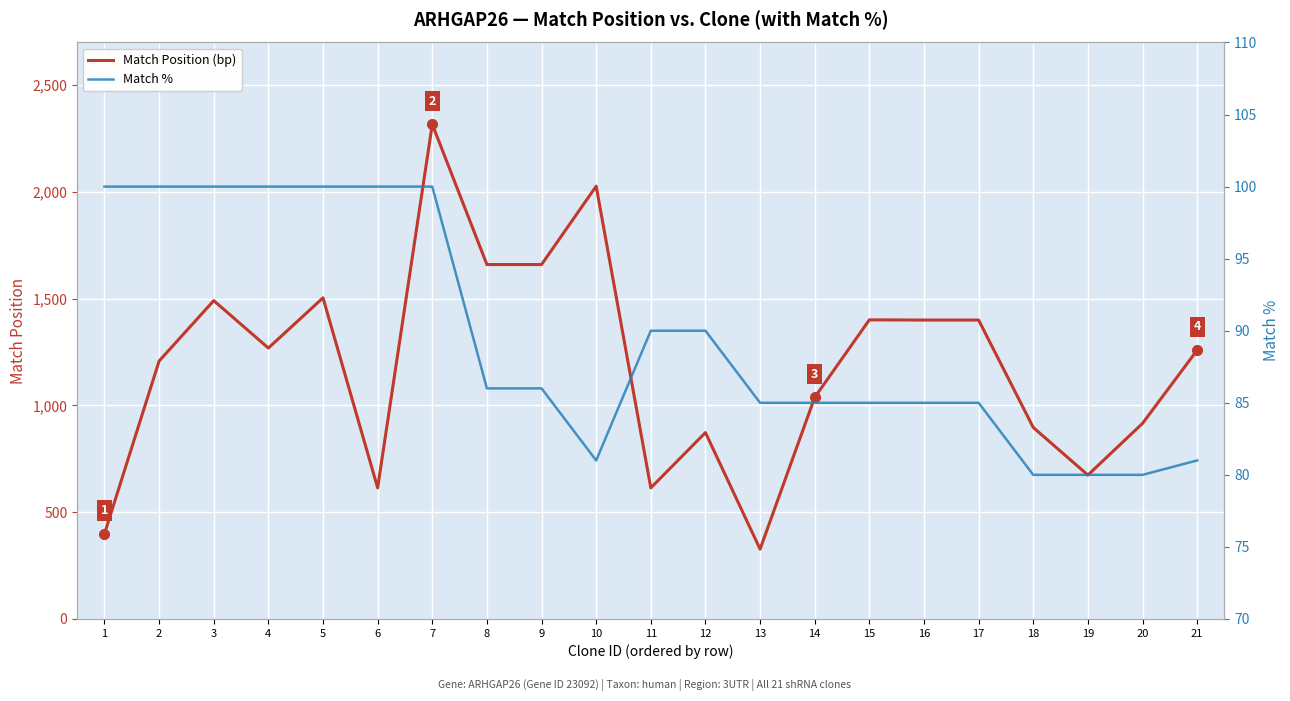

Which has a higher value, 12 or 17?

17